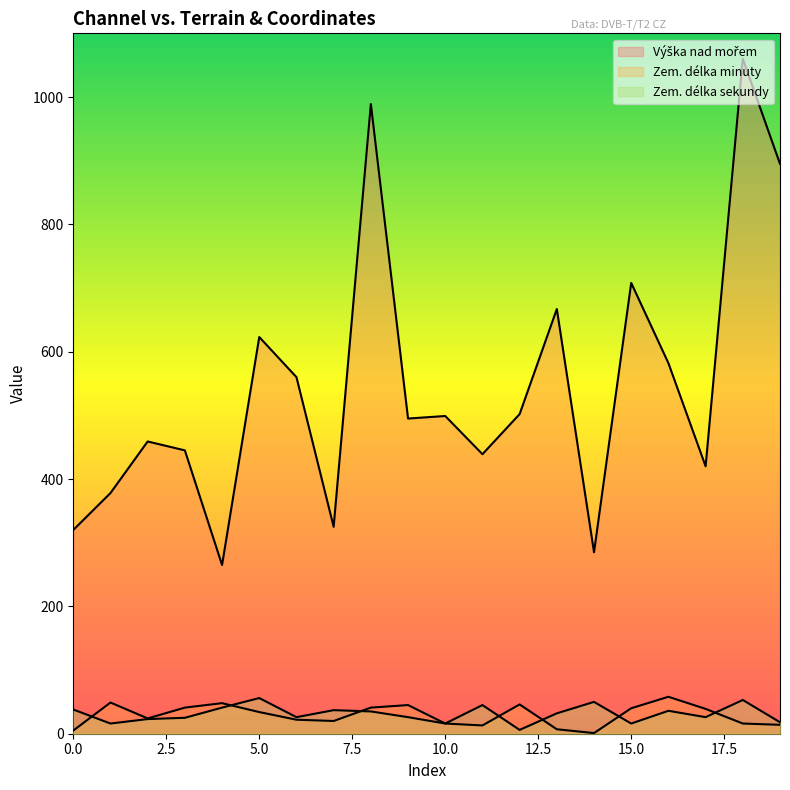

How many values in the Zem. délka minuty series are below 34?

10